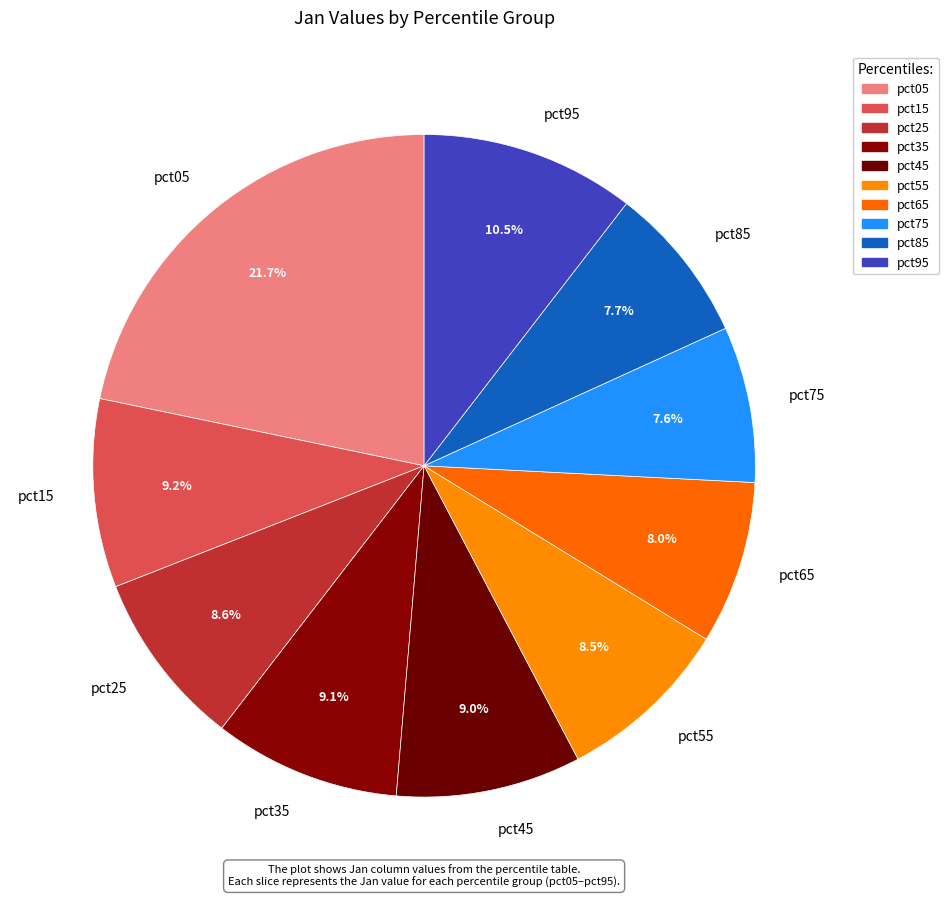

What is the largest slice in the pie chart?

pct05